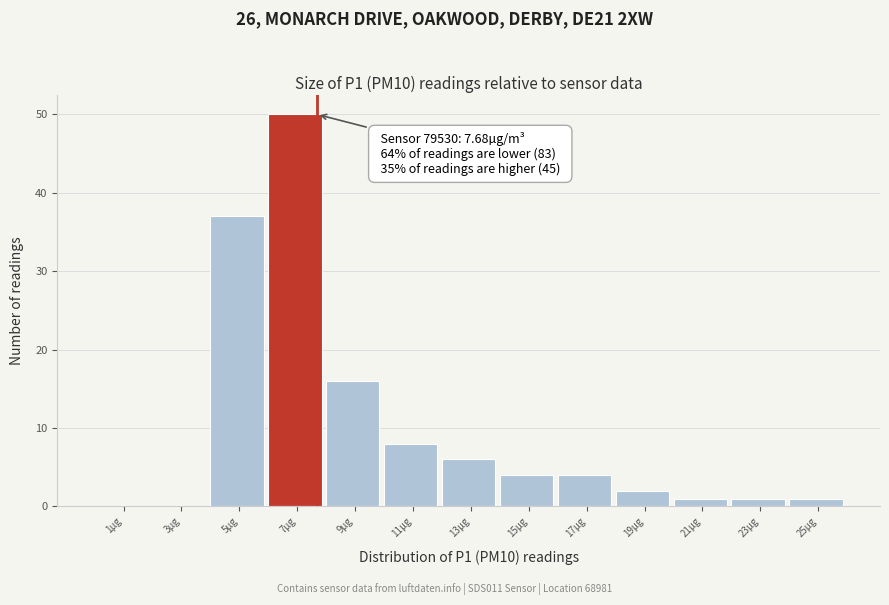

Which range on the x-axis has the tallest bar?

6 to 8